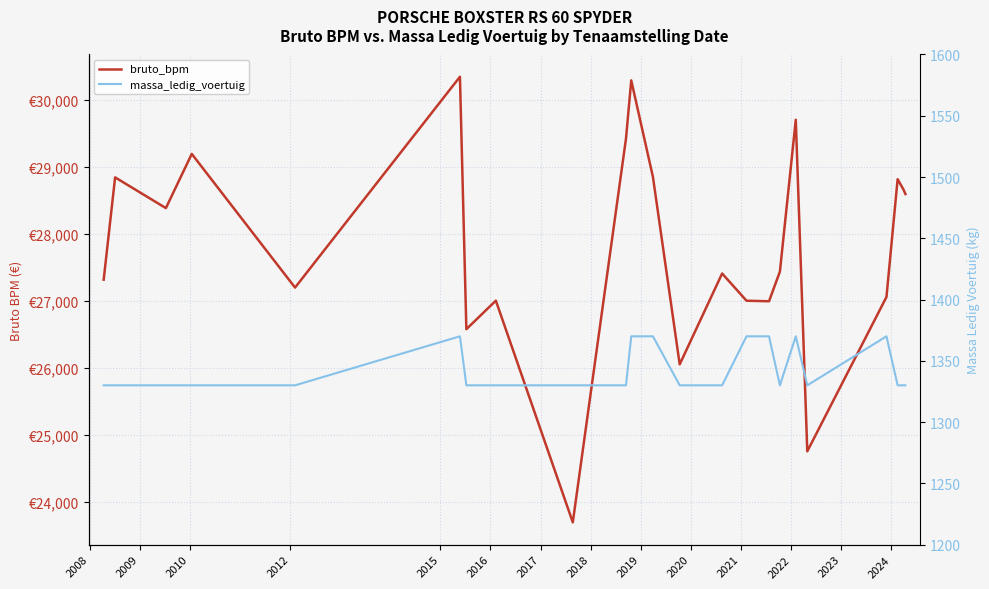

Which label corresponds to the smallest value in the chart?

2008